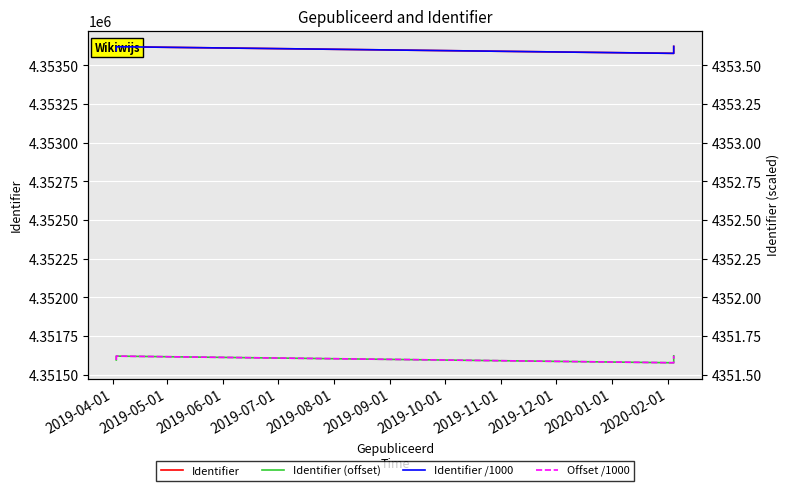

Reading right to left, what are all the values shown in this chart?

Identifier: 4353622.0	4353593.0	4353577.0	4353620.0	4353618.0	4353616.0	4353614.0	4353612.0	4353610.0	4353608.0	4353606.0	4353601.0	4353597.0	4353595.0
Identifier (offset): 4351622.0	4351593.0	4351577.0	4351620.0	4351618.0	4351616.0	4351614.0	4351612.0	4351610.0	4351608.0	4351606.0	4351601.0	4351597.0	4351595.0
Identifier /1000: 4353.6	4353.6	4353.6	4353.6	4353.6	4353.6	4353.6	4353.6	4353.6	4353.6	4353.6	4353.6	4353.6	4353.6
Offset /1000: 4351.6	4351.6	4351.6	4351.6	4351.6	4351.6	4351.6	4351.6	4351.6	4351.6	4351.6	4351.6	4351.6	4351.6